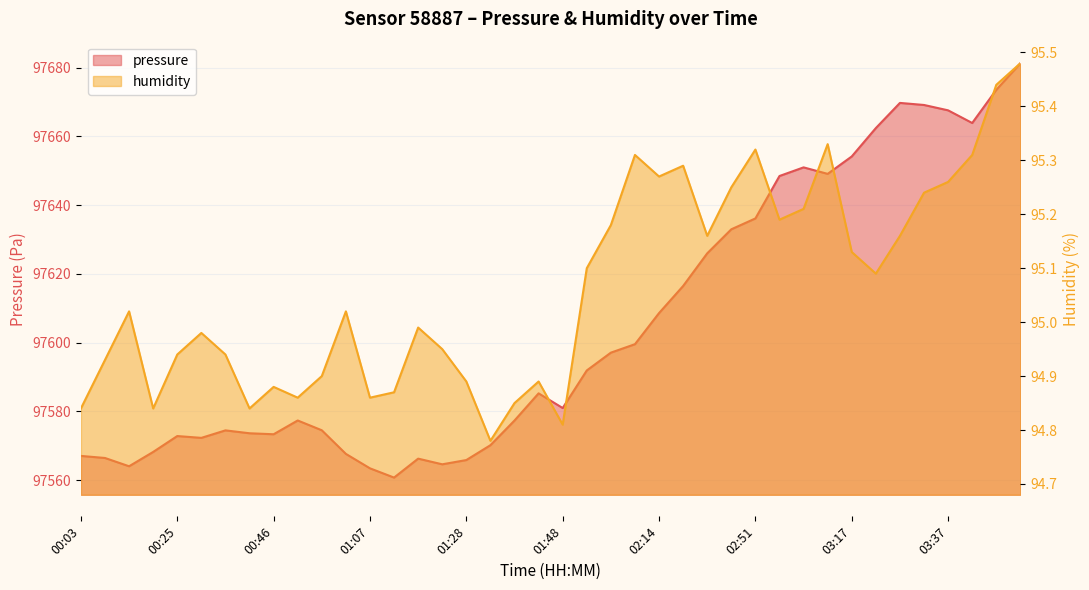

How many interior local valleys does the humidity series have?

10